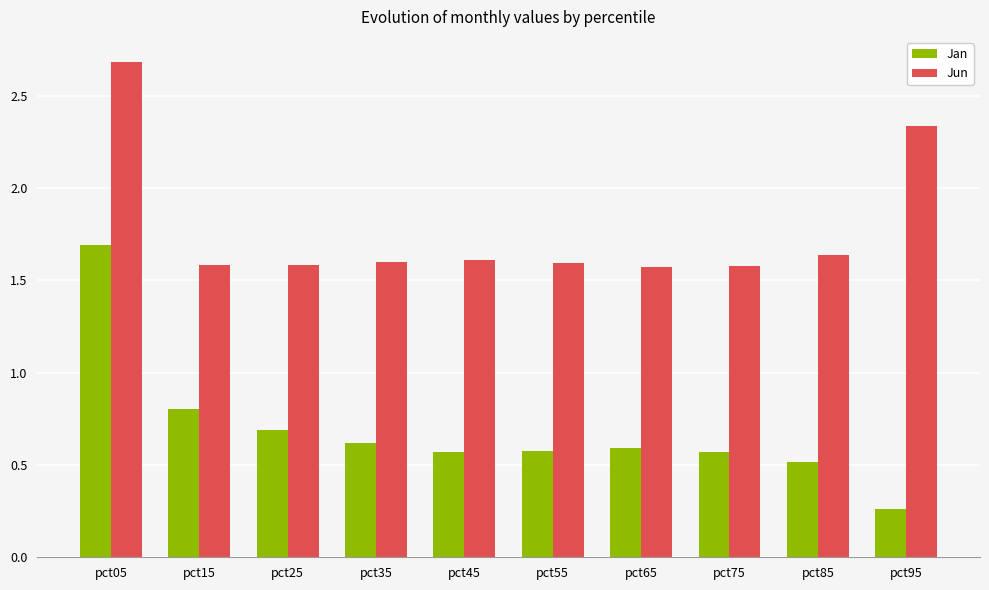

Rank the series at pct75 from highest to lowest value.

Jun, Jan